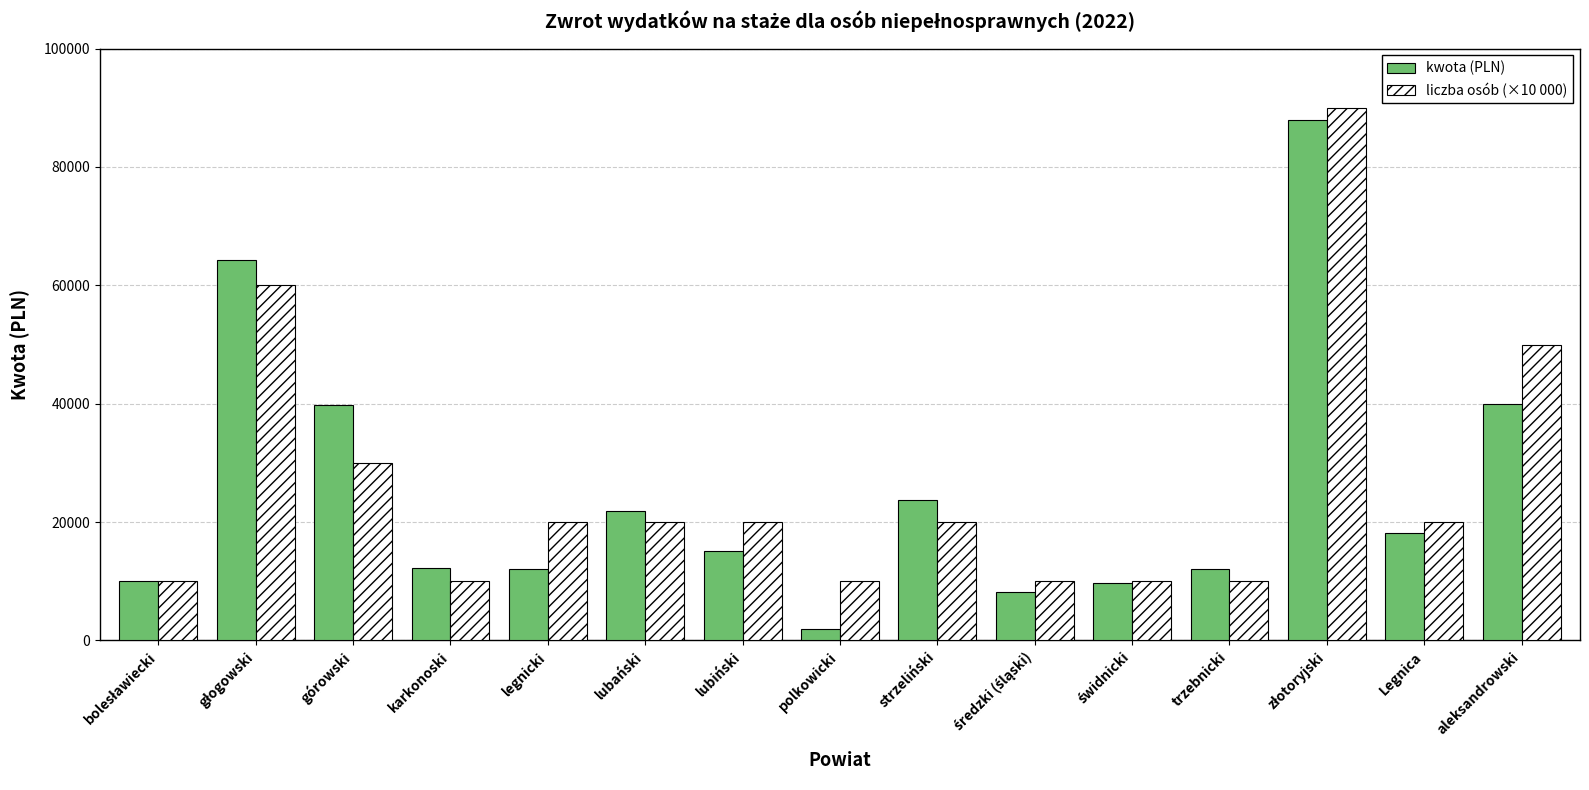

Count the number of categories in the chart.

15